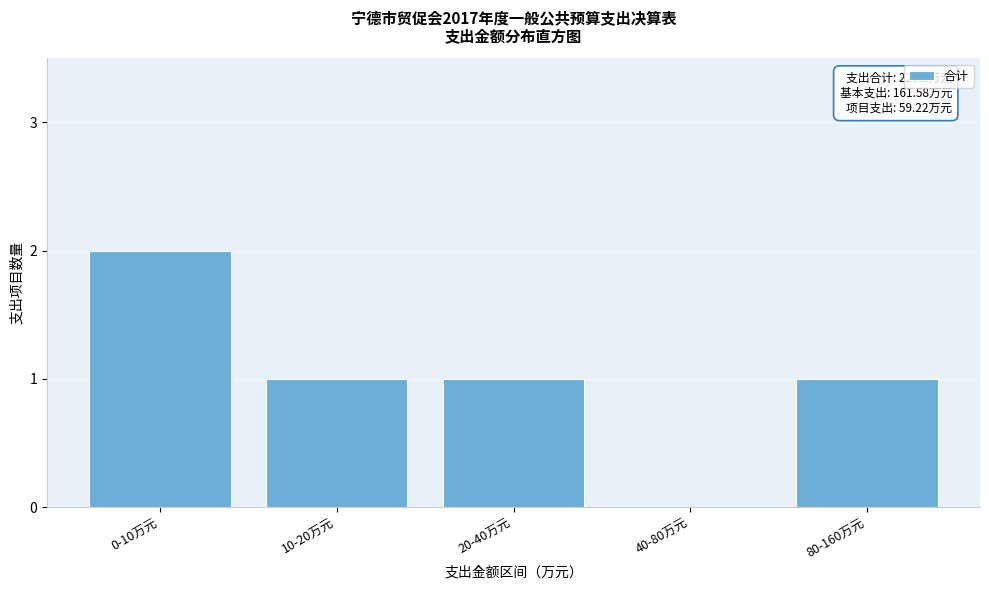

Reading right to left, what are all the values shown in this chart?

80-160万元=1	40-80万元=0	20-40万元=1	10-20万元=1	0-10万元=2